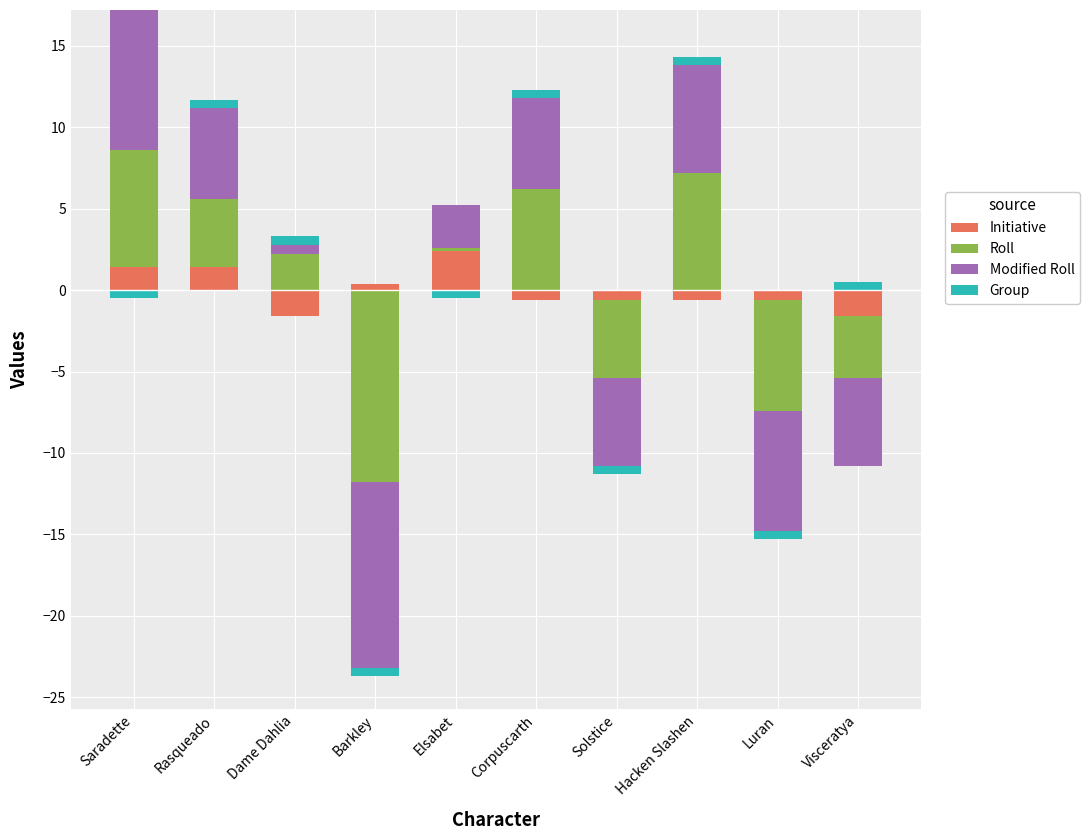

The value of Initiative at Luran is 0.0. True or false?

True